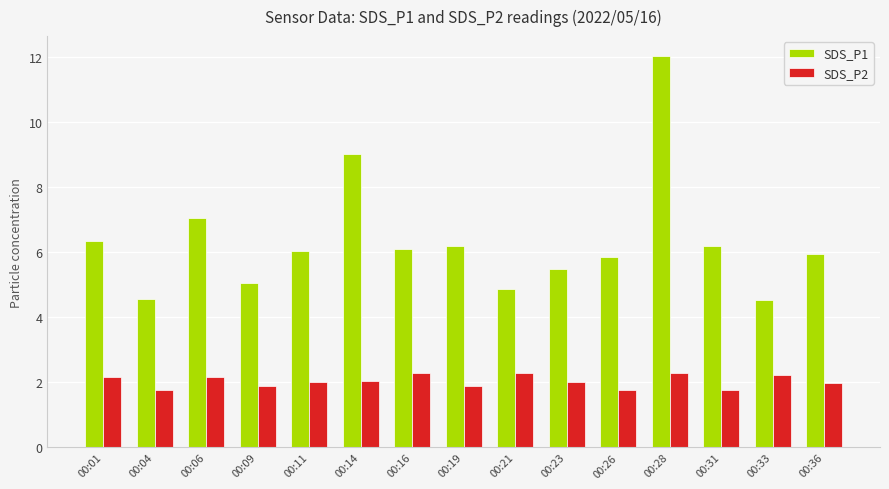

What is the lowest value of the SDS_P2 series?

1.8